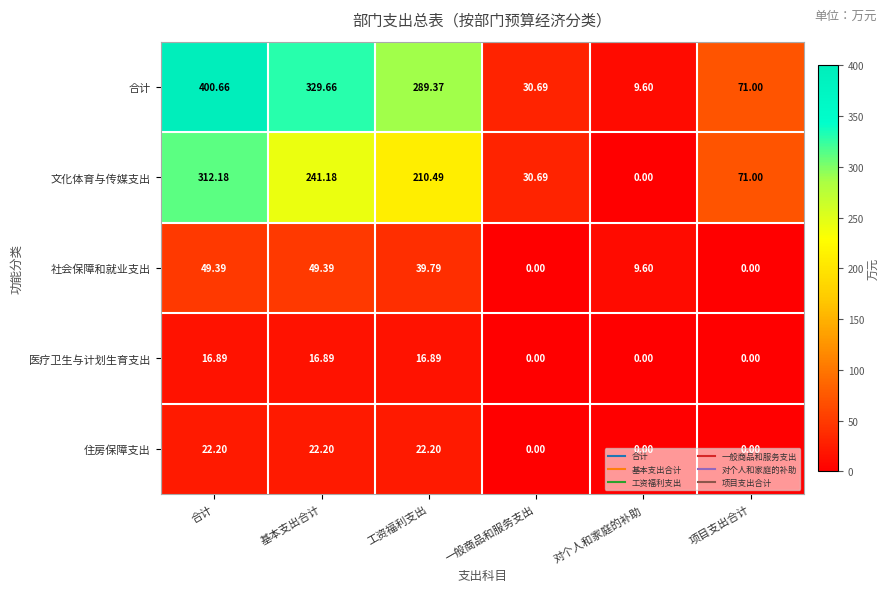

Where does the 医疗卫生与计划生育支出 series first go above 16?

合计